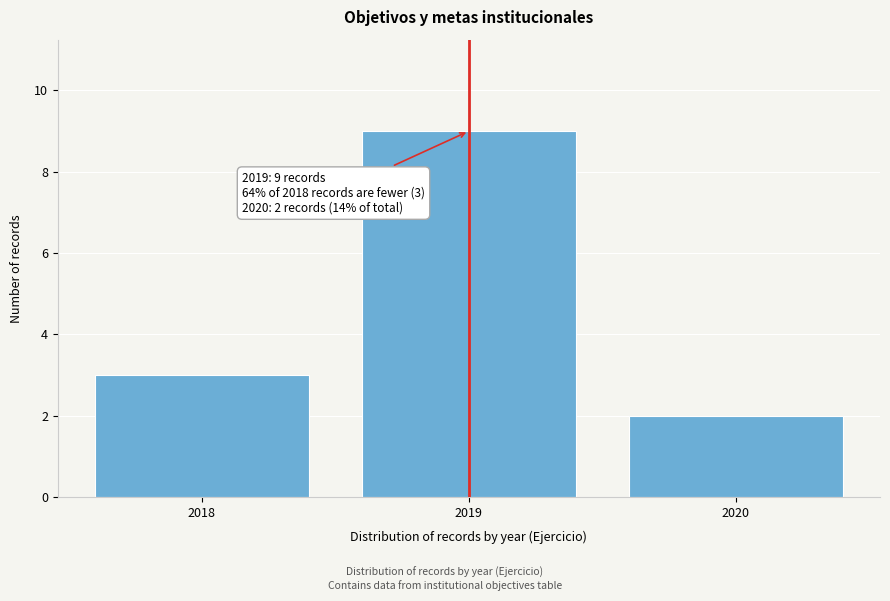

Reading right to left, list all the values displayed in this chart.

2	9	3